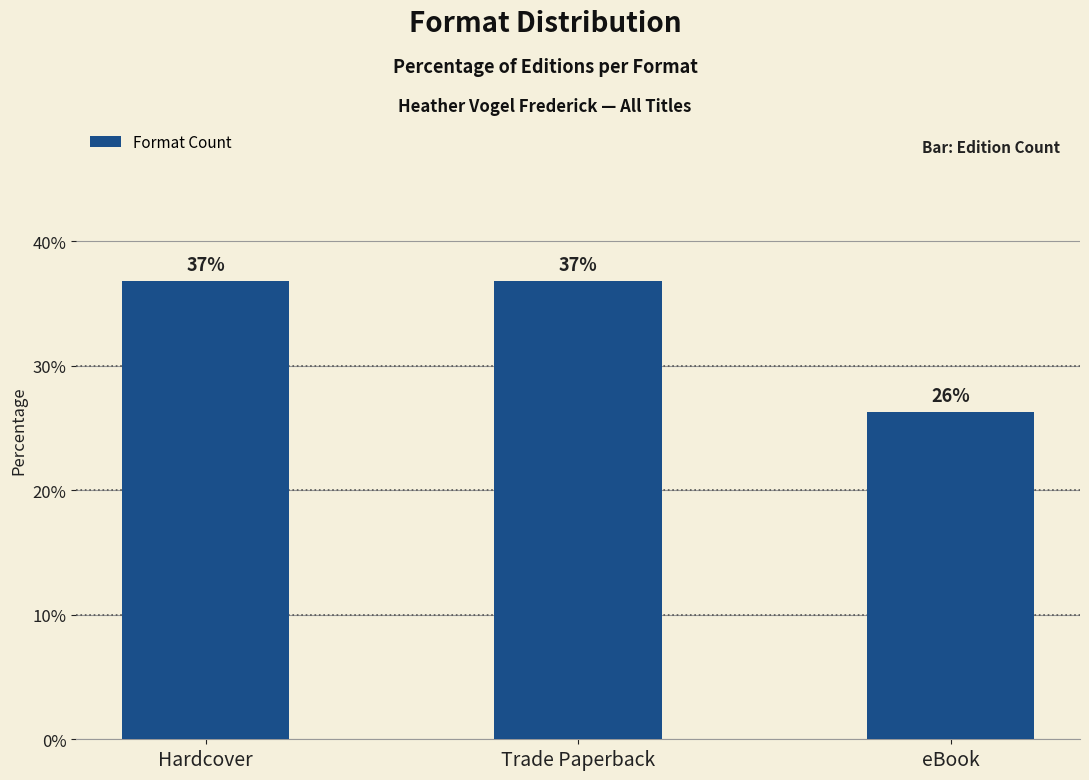

Count the number of values greater than 36.

2